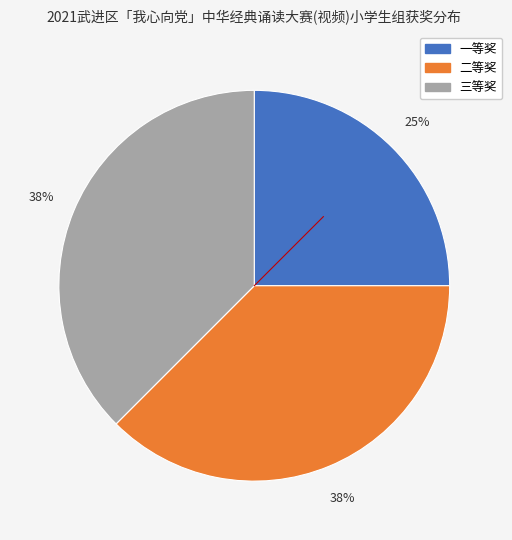

To the nearest percent, what is the average slice percentage?

33%